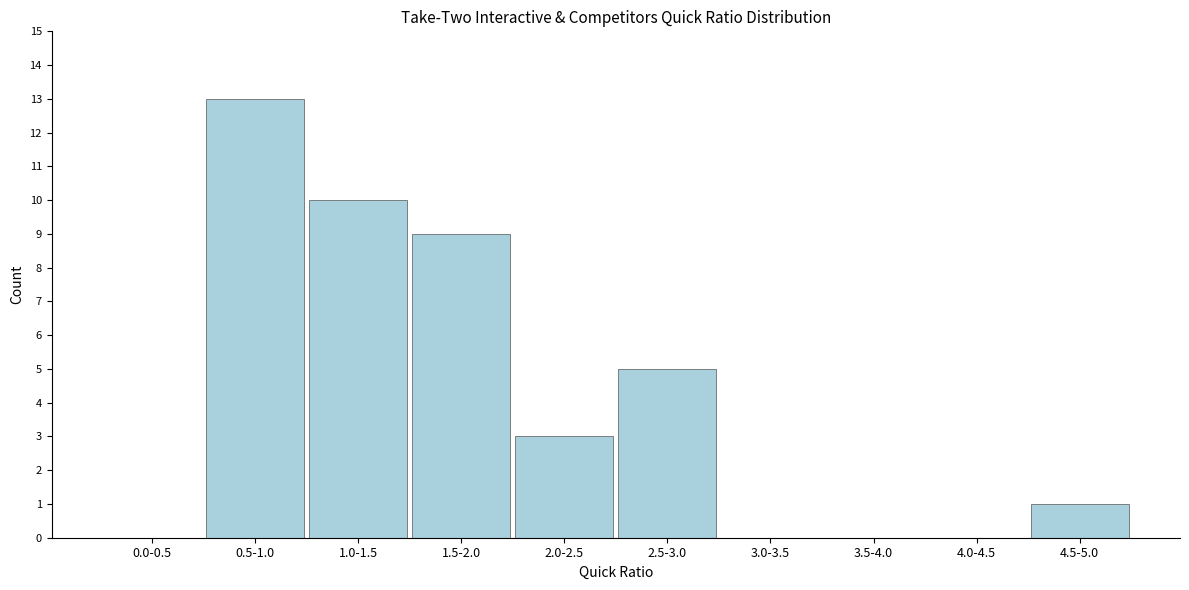

Reading left to right, what are all the values shown in this chart?

0.0-0.5=0	0.5-1.0=13	1.0-1.5=10	1.5-2.0=9	2.0-2.5=3	2.5-3.0=5	3.0-3.5=0	3.5-4.0=0	4.0-4.5=0	4.5-5.0=1